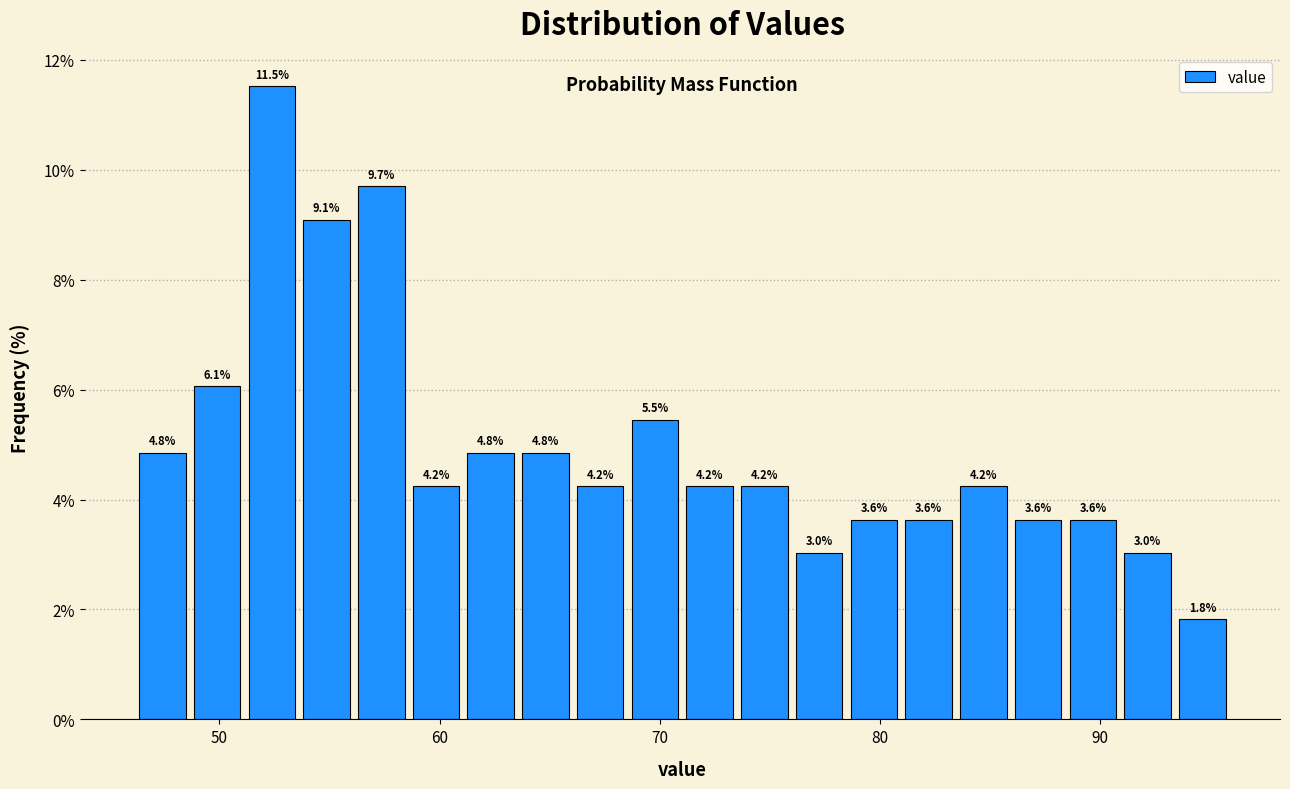

Read against the x-axis, roughly where is the centre of the tallest bar?

52